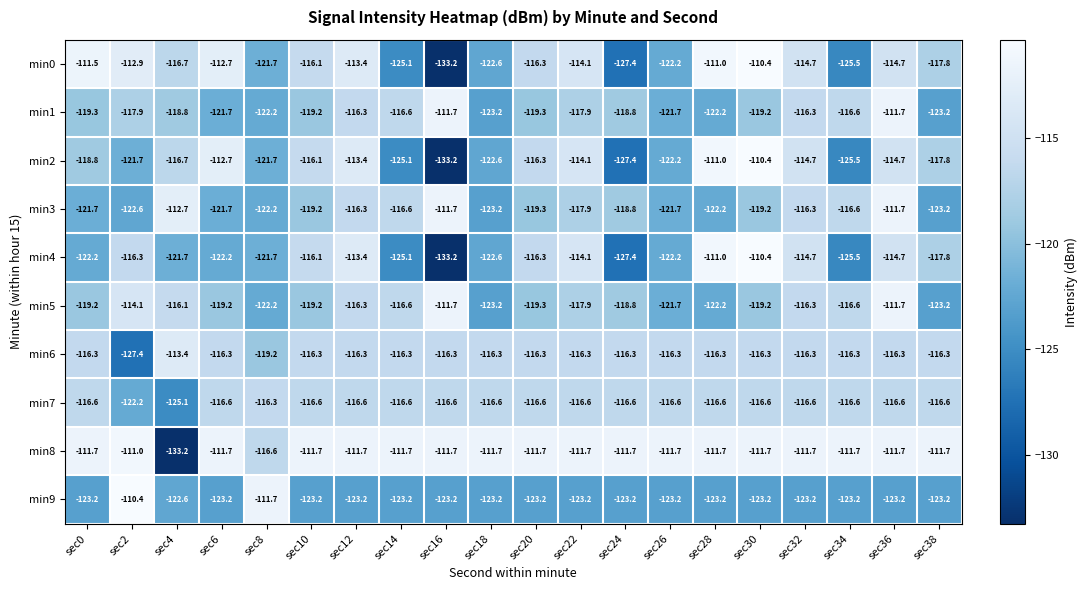

At which category is the sum across all series the highest?

sec36